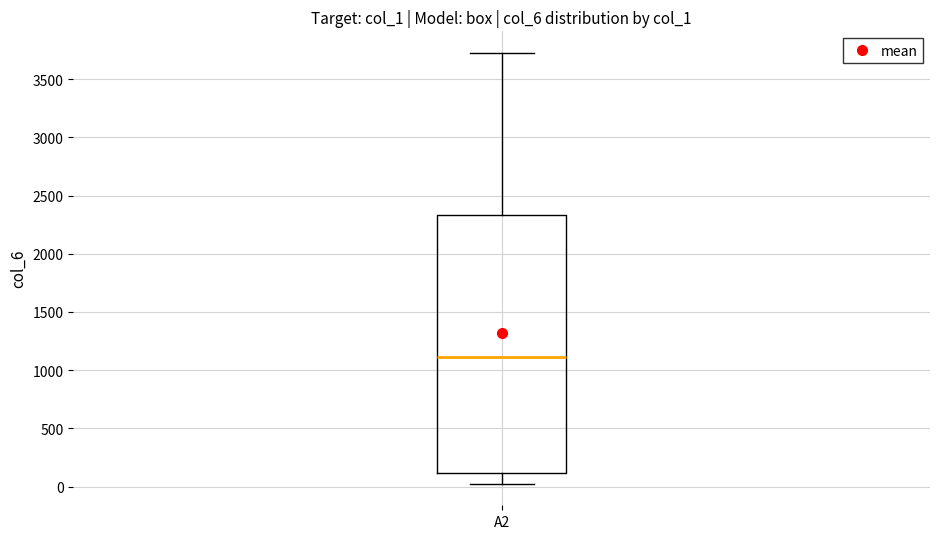

Read this box plot against the y-axis: the position of the median line, the range covered by the box, and the ends of both whiskers. The values are not printed on the chart, so give them approximately, as read against the axis.

median 1100, box 100 to 2350, whiskers 0 to 3750